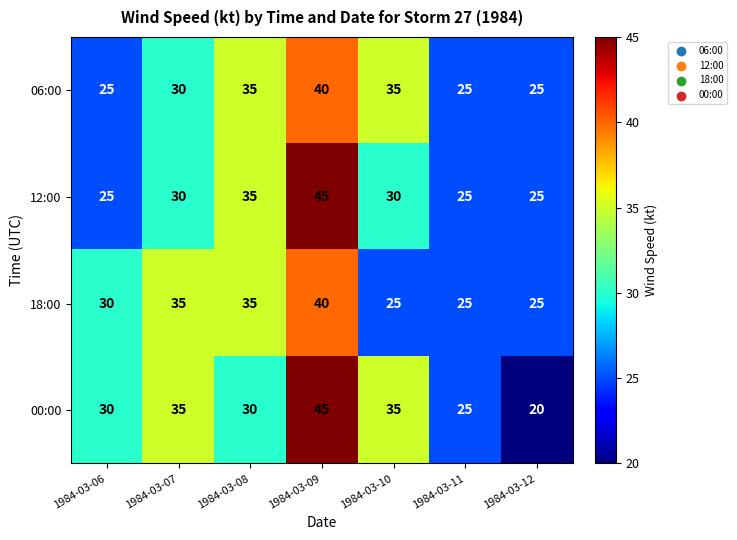

Reading left to right, list all the values displayed in this chart.

06:00: 25	30	35	40	35	25	25
12:00: 25	30	35	45	30	25	25
18:00: 30	35	35	40	25	25	25
00:00: 30	35	30	45	35	25	20